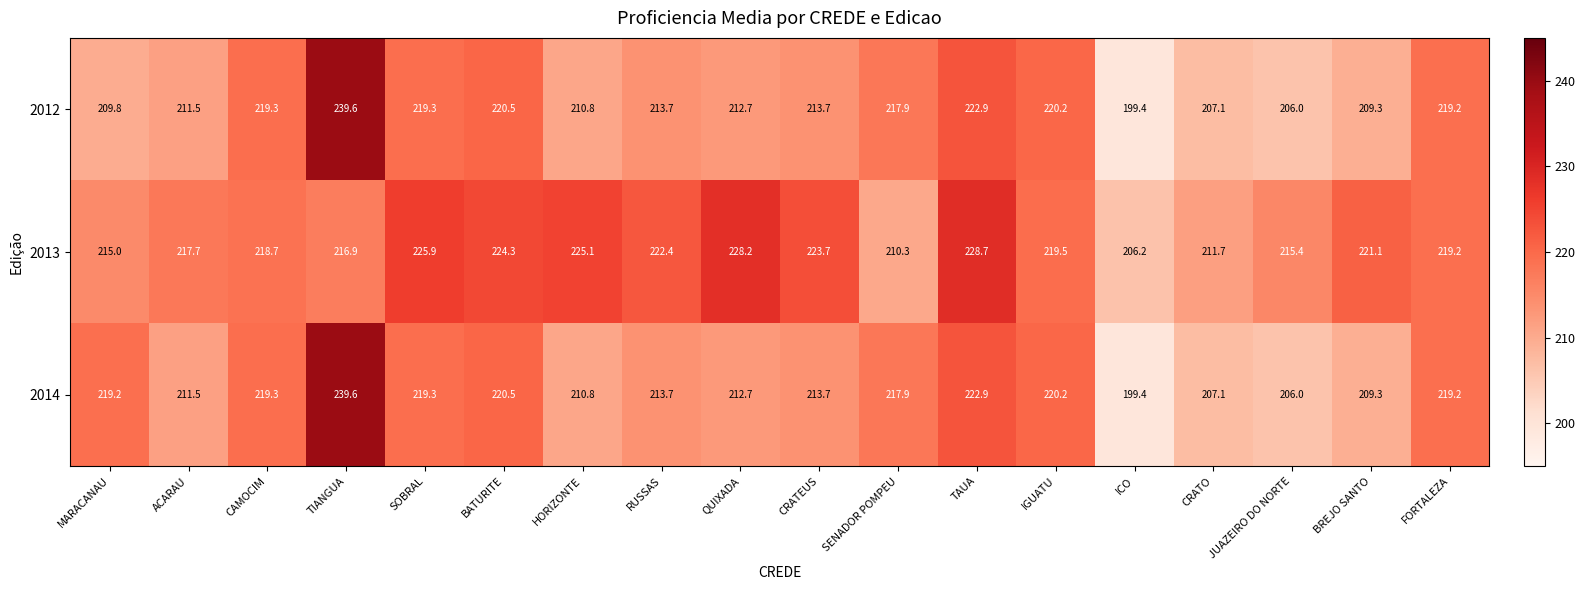

What is the difference between the maximum and minimum values in the 2013 series?

22.5